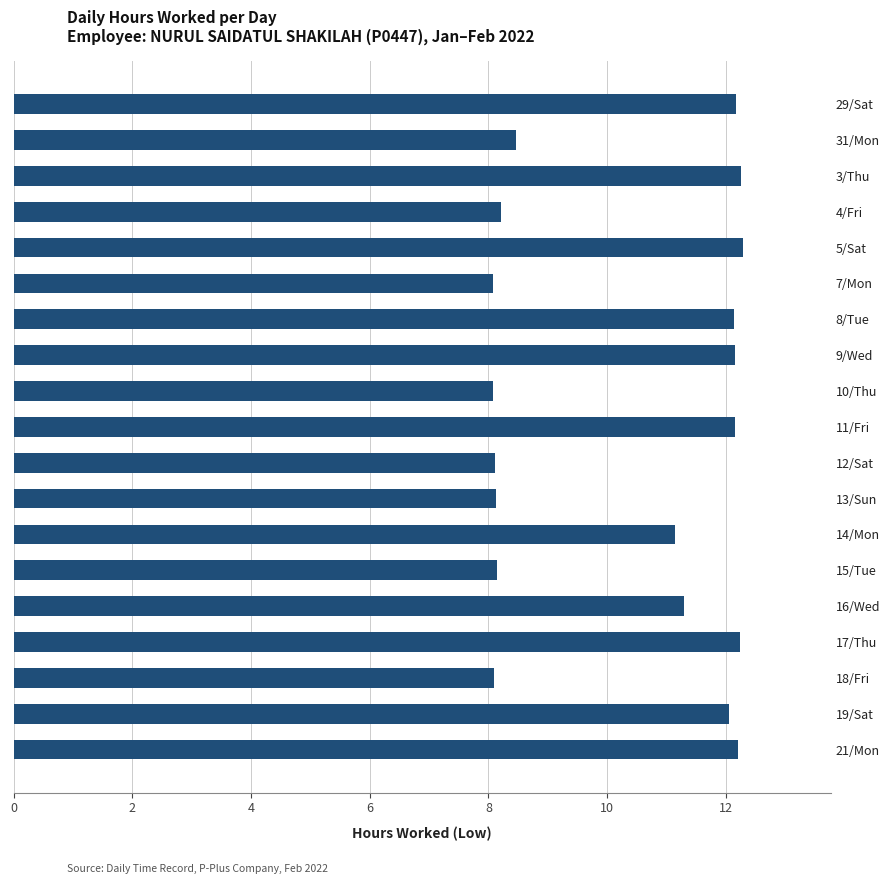

Read the value at 12/Sat.

8.1